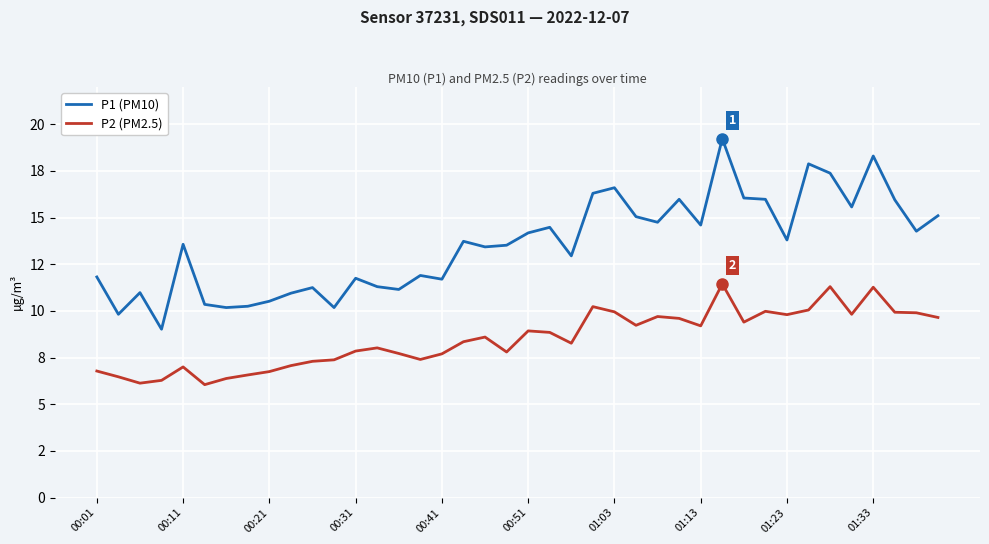

Does the chart display data point markers on the line(s)?

No